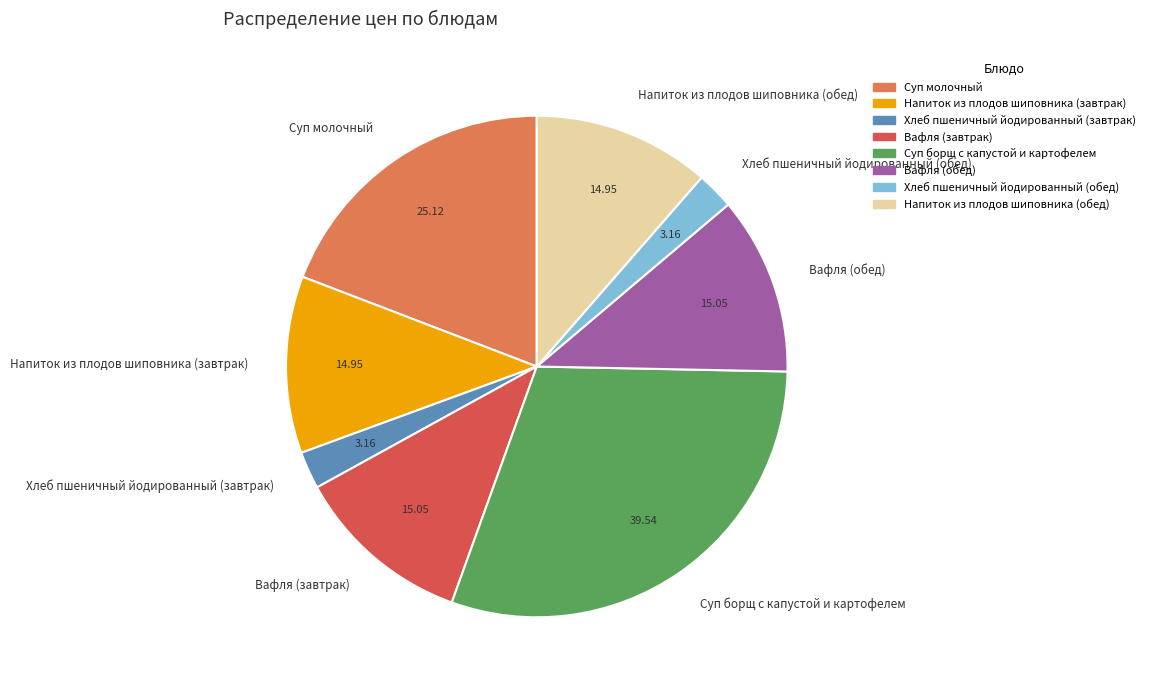

Does Напиток из плодов шиповника (завтрак) represent more than half of the total?

No